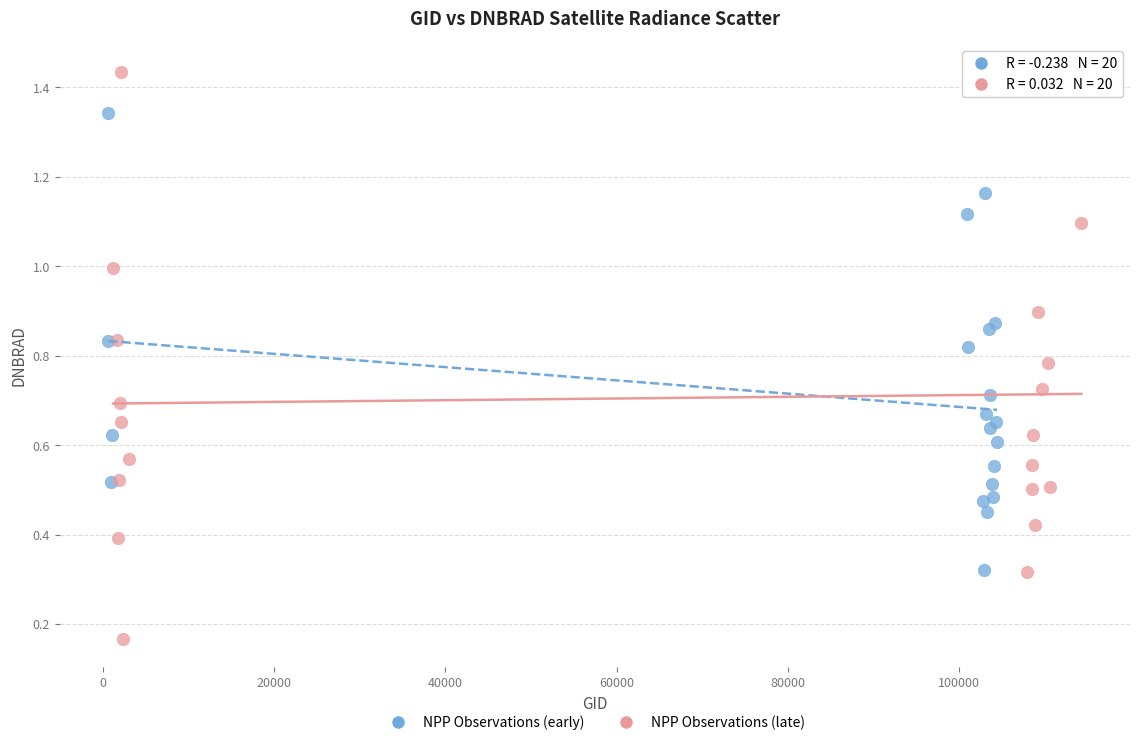

Which series has the largest Y range (max minus min)?

NPP Observations (late)